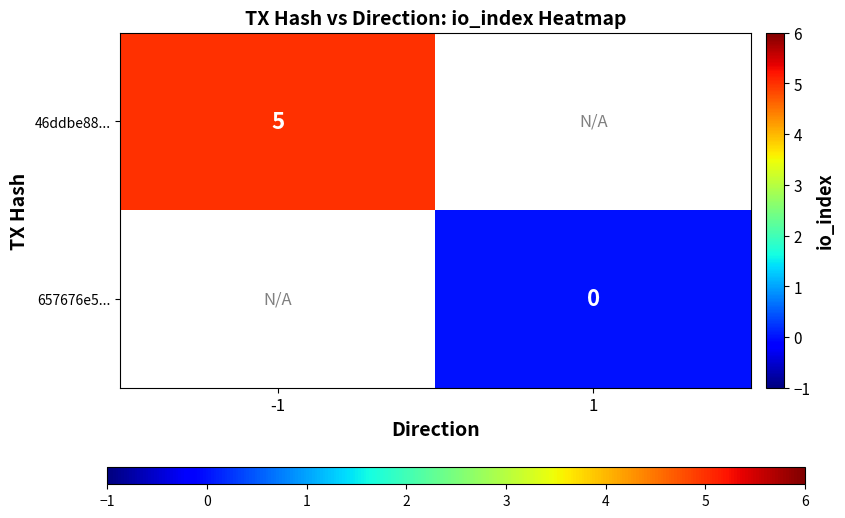

Which series has the largest range (max minus min)?

46ddbe88...